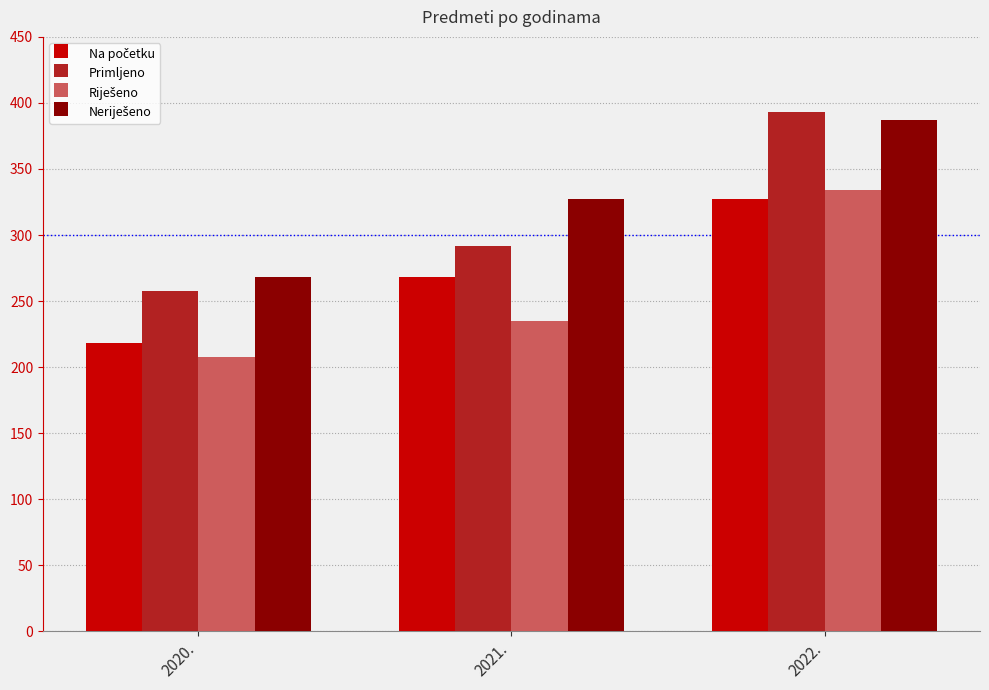

What is the difference between the highest and lowest values at 2020.?

60